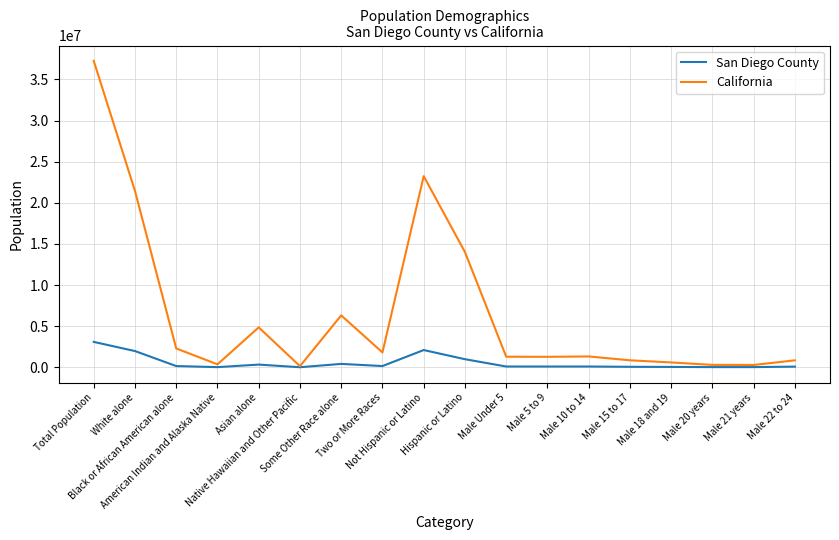

Which series has the largest total across all categories?

California